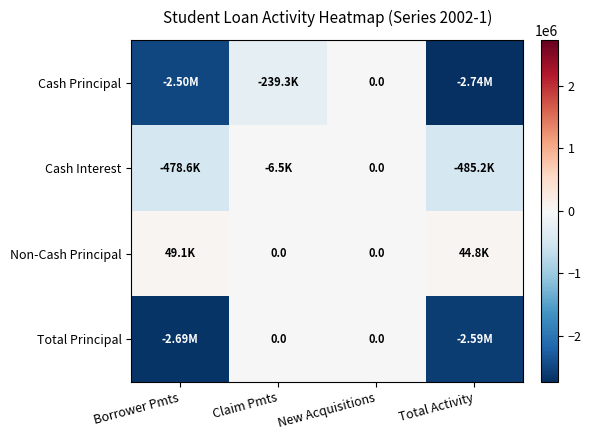

List the labels in order of Cash Principal value, smallest first.

Total Activity, Borrower Pmts, Claim Pmts, New Acquisitions